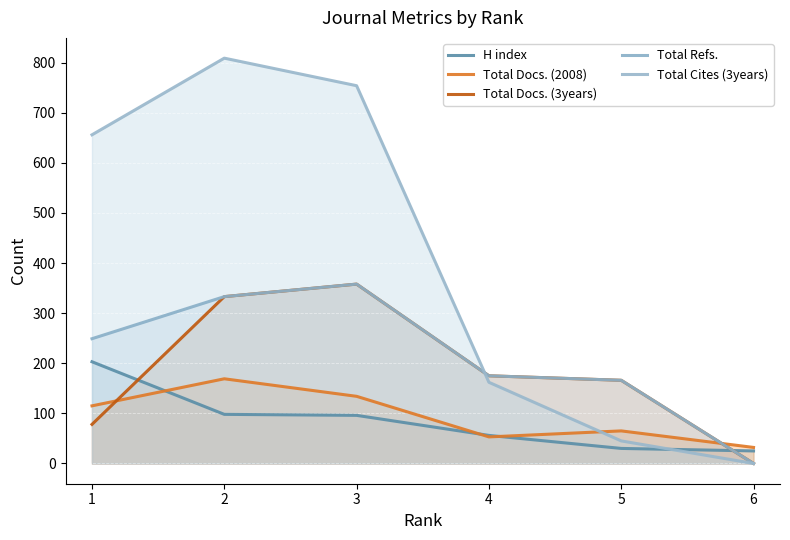

Count the number of categories in the chart.

6